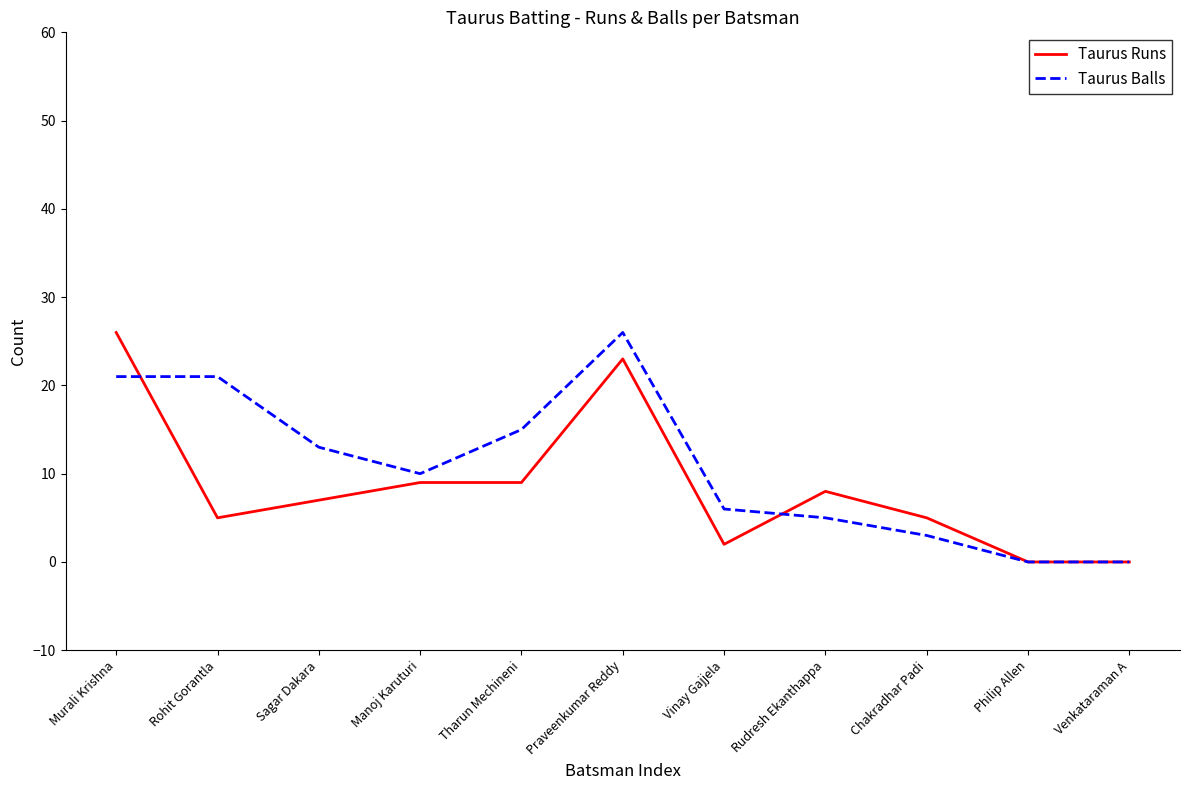

True or false: Taurus Runs has a value of 7 at Sagar Dakara.

True